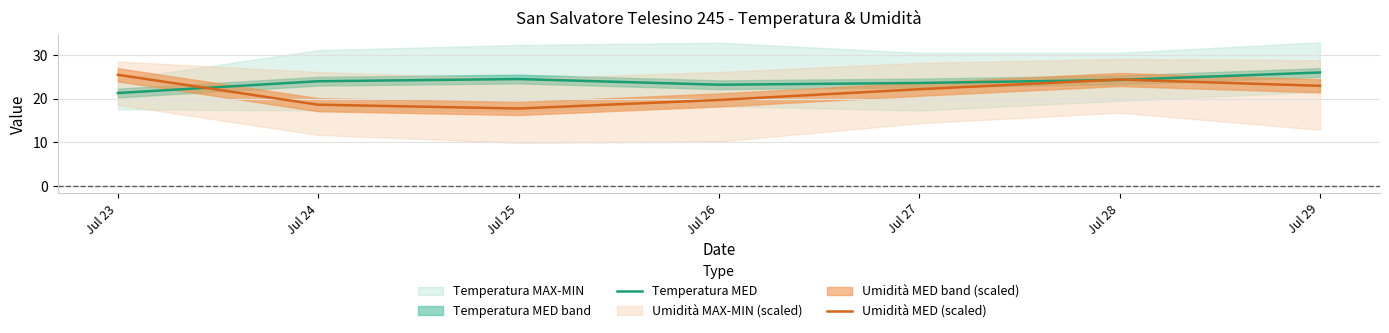

Which has a higher value, Jul 28 or Jul 24?

Jul 28